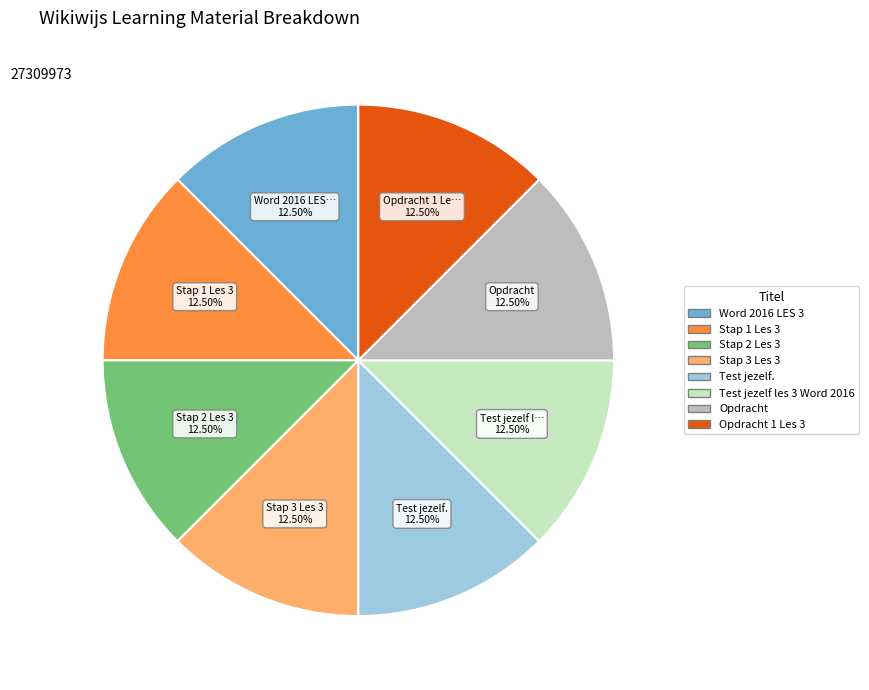

Is there a majority slice in this chart?

No